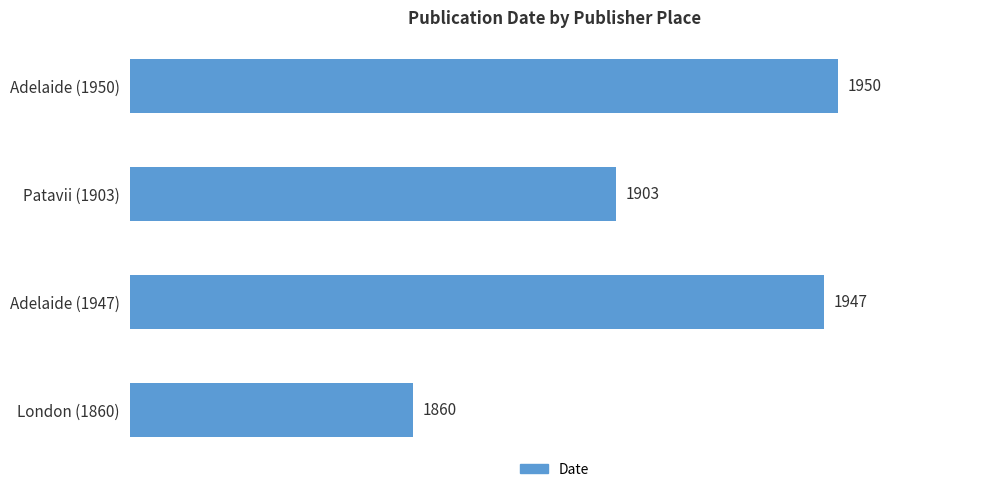

What is the change in value from Patavii (1903) to Adelaide (1950)?

+47